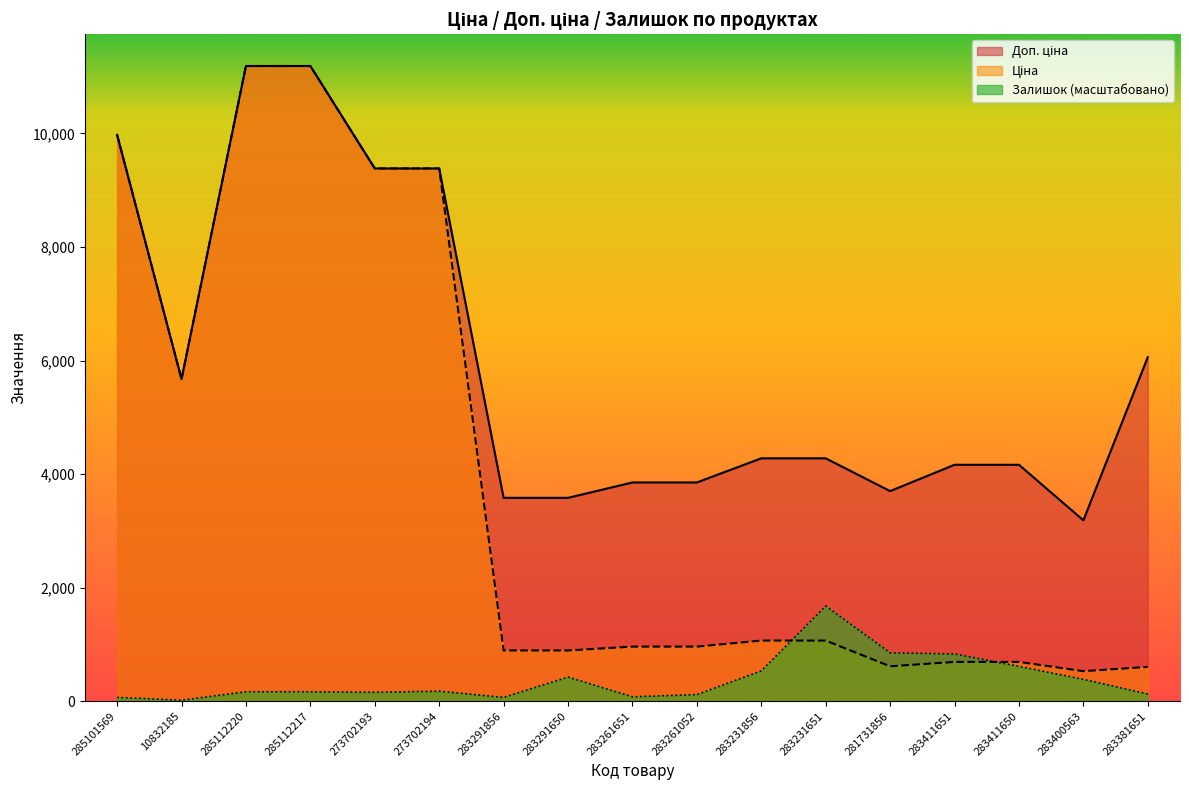

What is the label of the 10th point from the right?

283291650